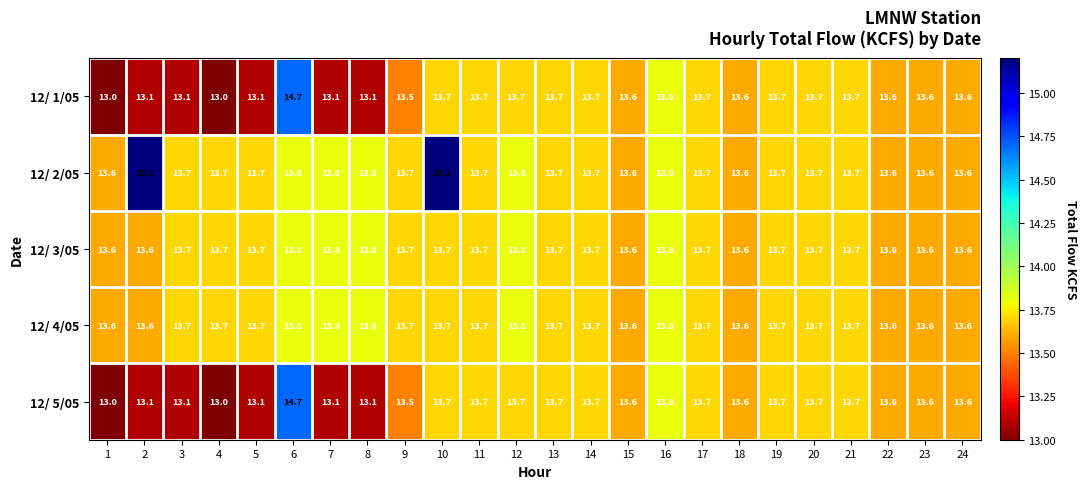

The 12/ 4/05 series shows 8.0 at 1. True or false?

False